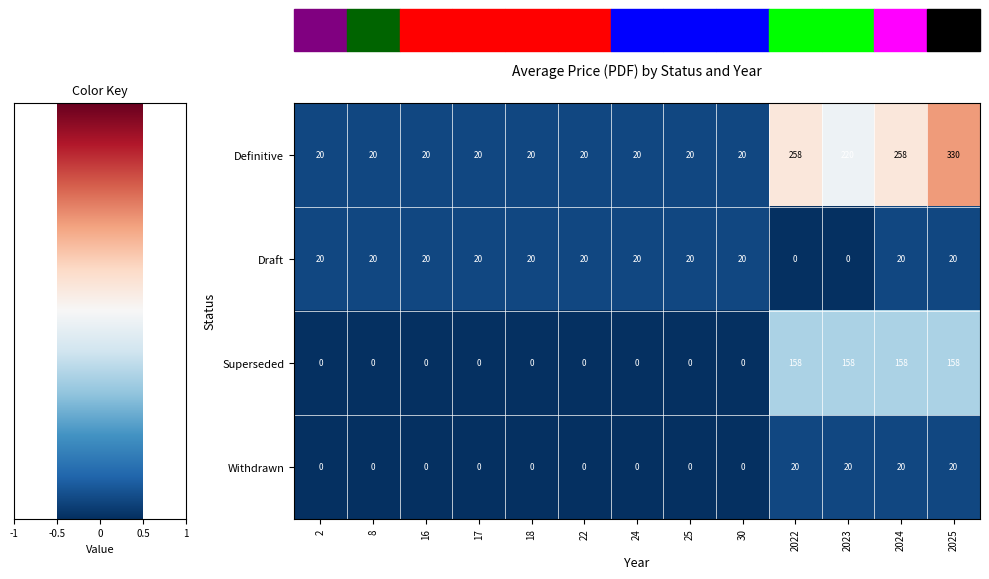

Read the Draft value at 8.

20